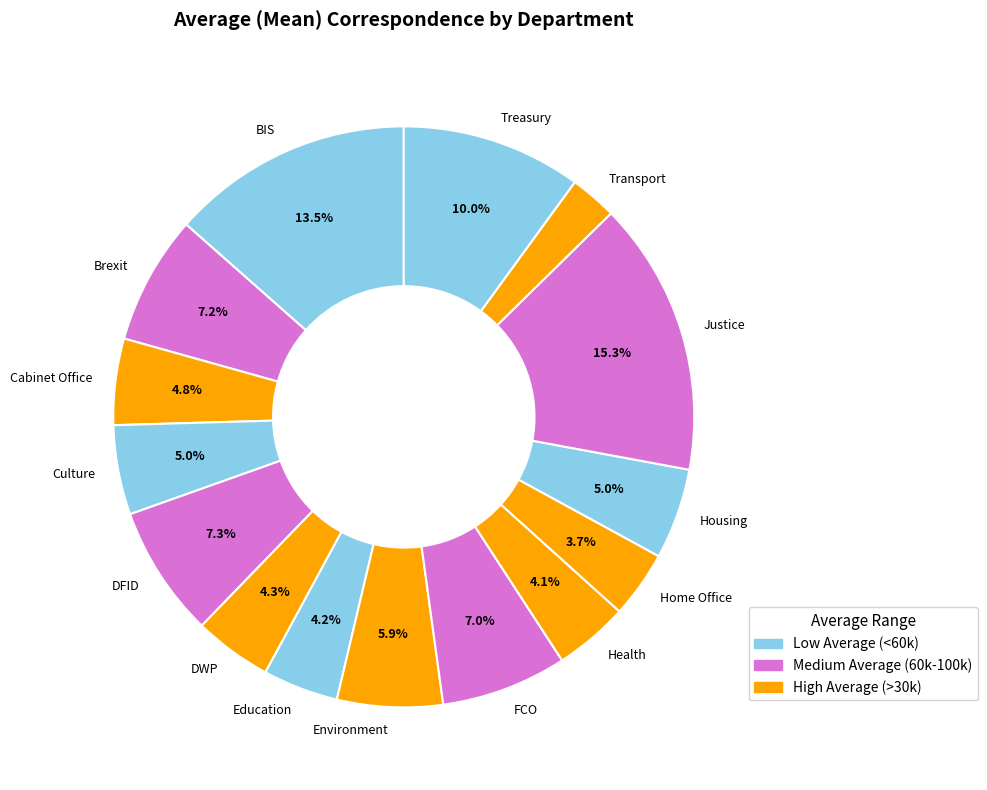

What is the smallest slice in the pie chart?

Transport